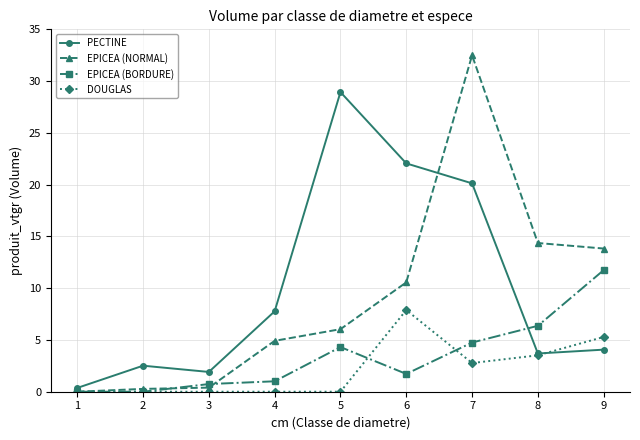

What is the spread (max minus min) of values at 4?

7.8